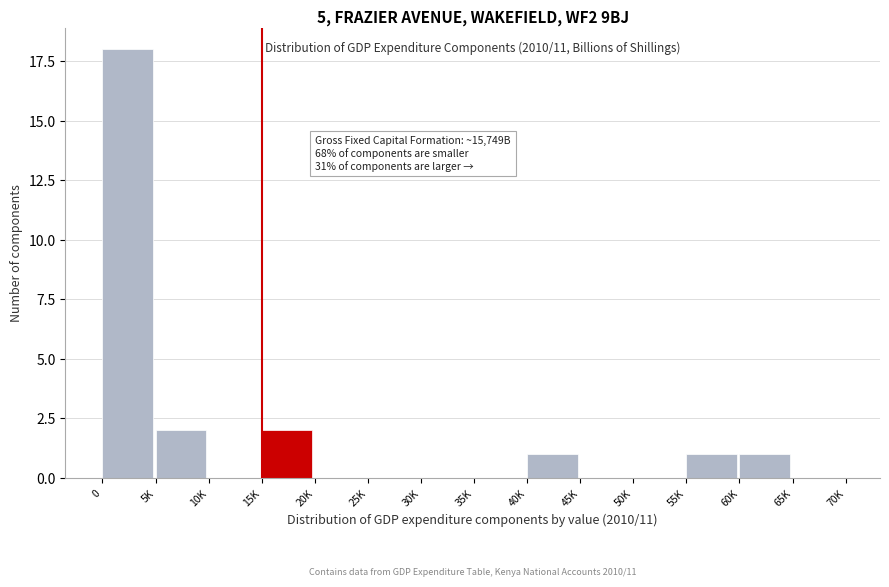

Reading left to right, list all the values displayed in this chart.

0=18	5K=2	10K=0	15K=2	20K=0	25K=0	30K=0	35K=0	40K=1	45K=0	50K=0	55K=1	60K=1	65K=0